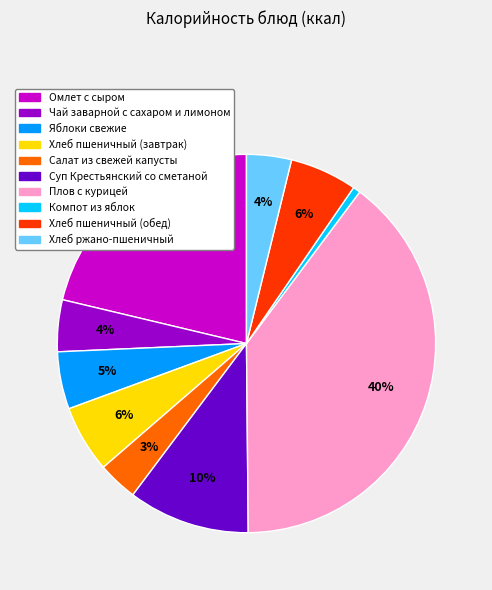

To the nearest percent, what percentage of the pie is Омлет с сыром?

21%